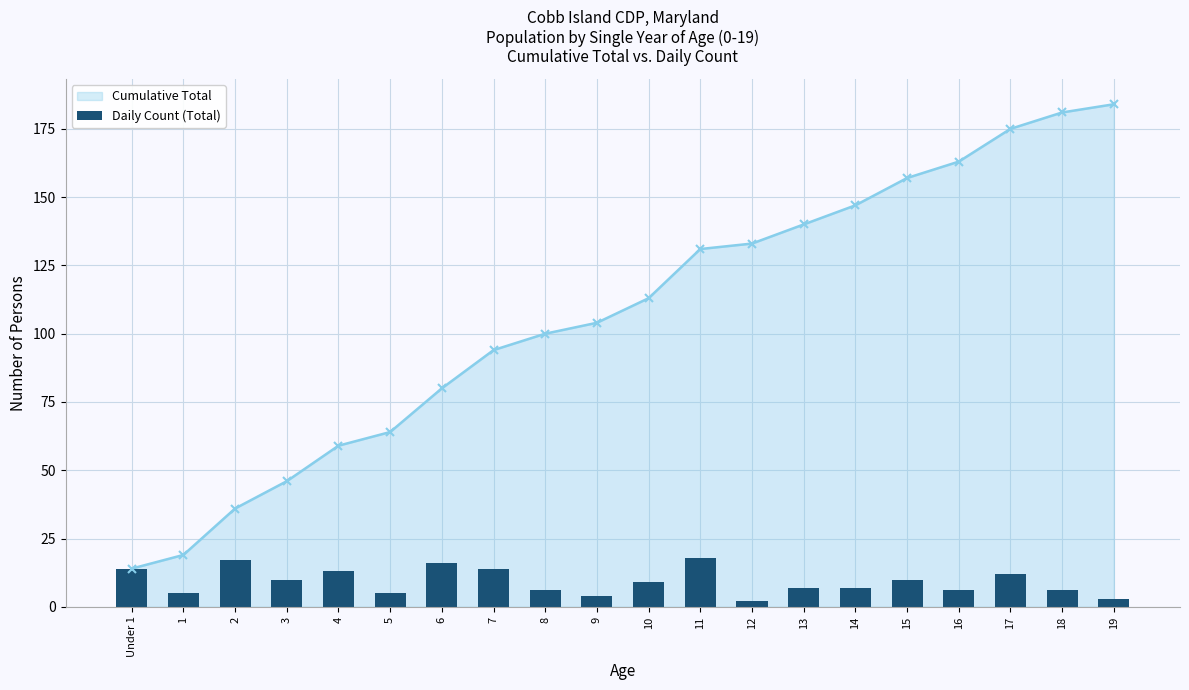

At which category does the chart reach its minimum across all series?

12